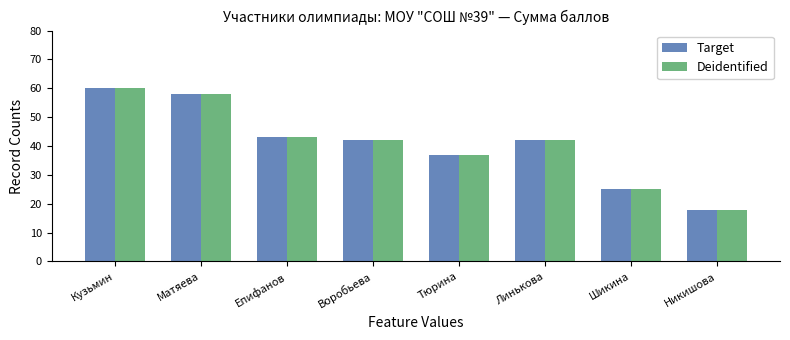

What position from the left is Матяева?

2